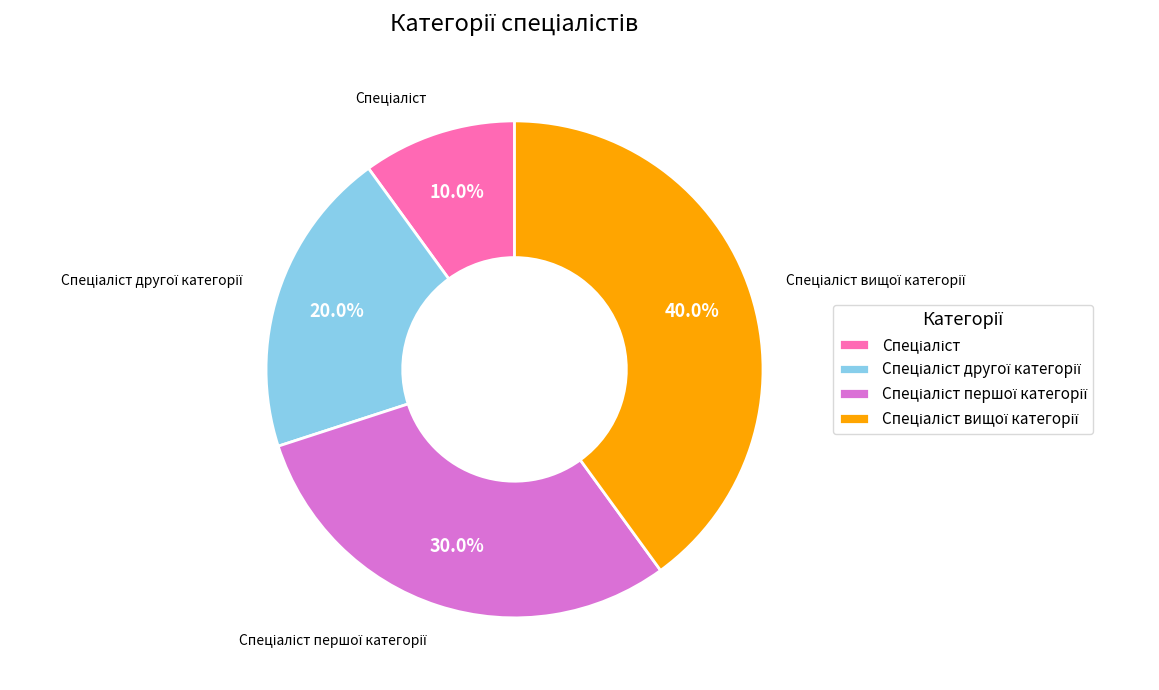

How many segments does this pie chart have?

4